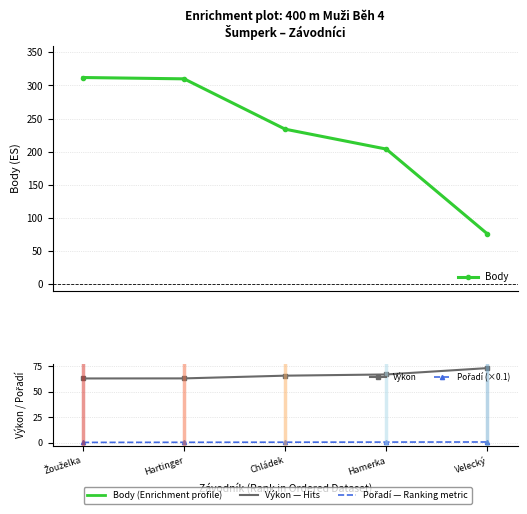

How many lines are shown in the chart?

3